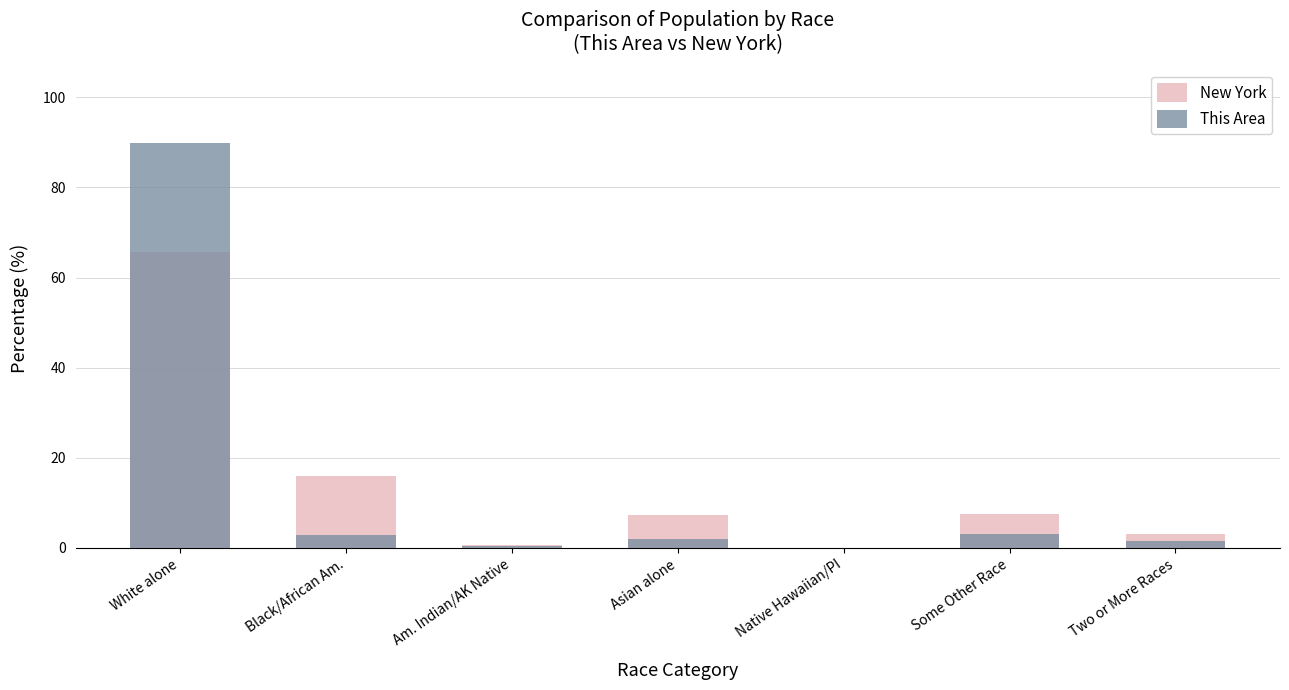

How many data points in New York are above 7?

4